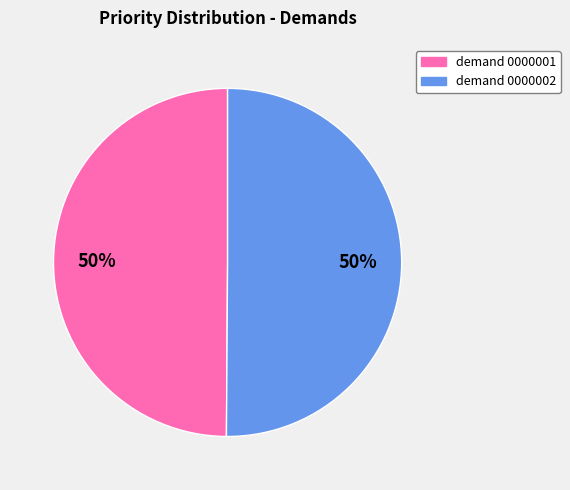

Approximately how many times larger is the value at demand 0000002 compared to demand 0000001?

1.0